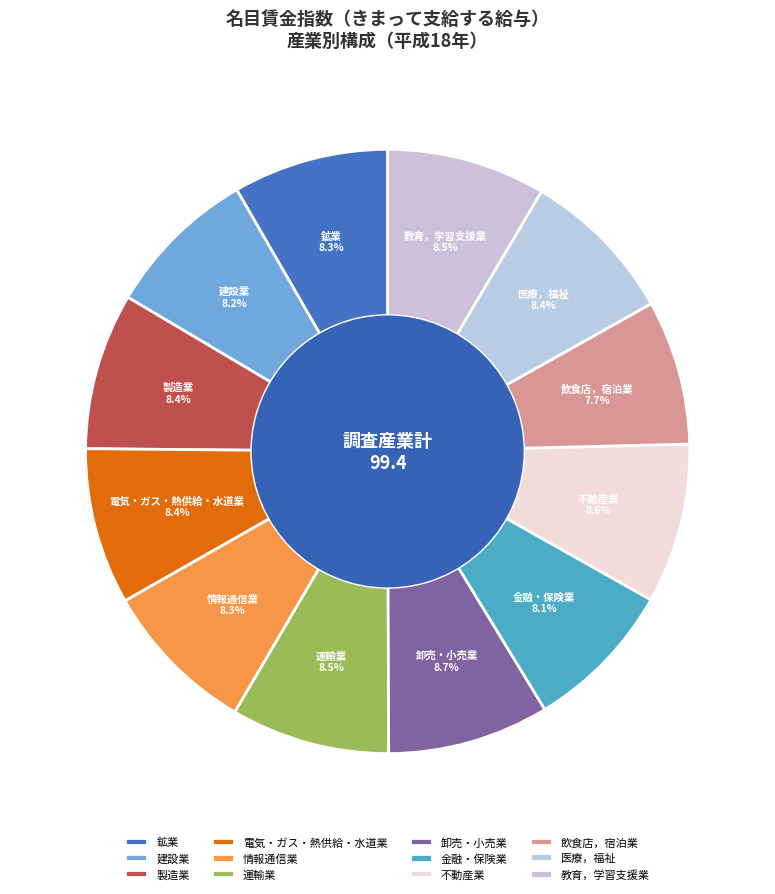

Is there any slice that represents more than half of the pie?

No